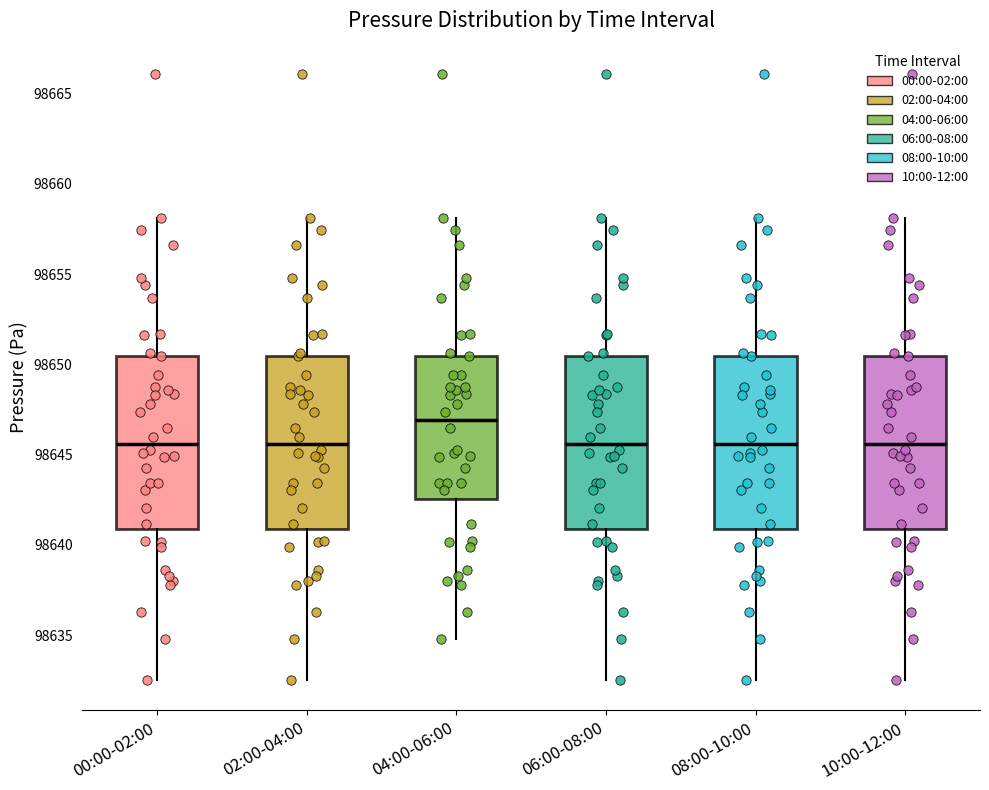

Where is the upper edge of the box for 04:00-06:00 on the y-axis? The values are not printed on the chart, so give them approximately, as read against the axis.

98650.5